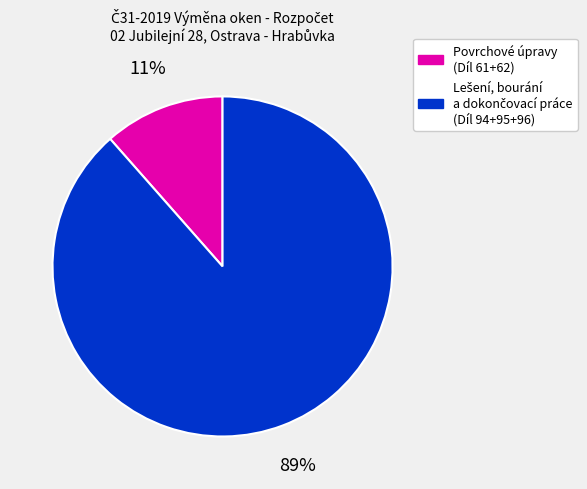

Is there a majority slice in this chart?

Yes